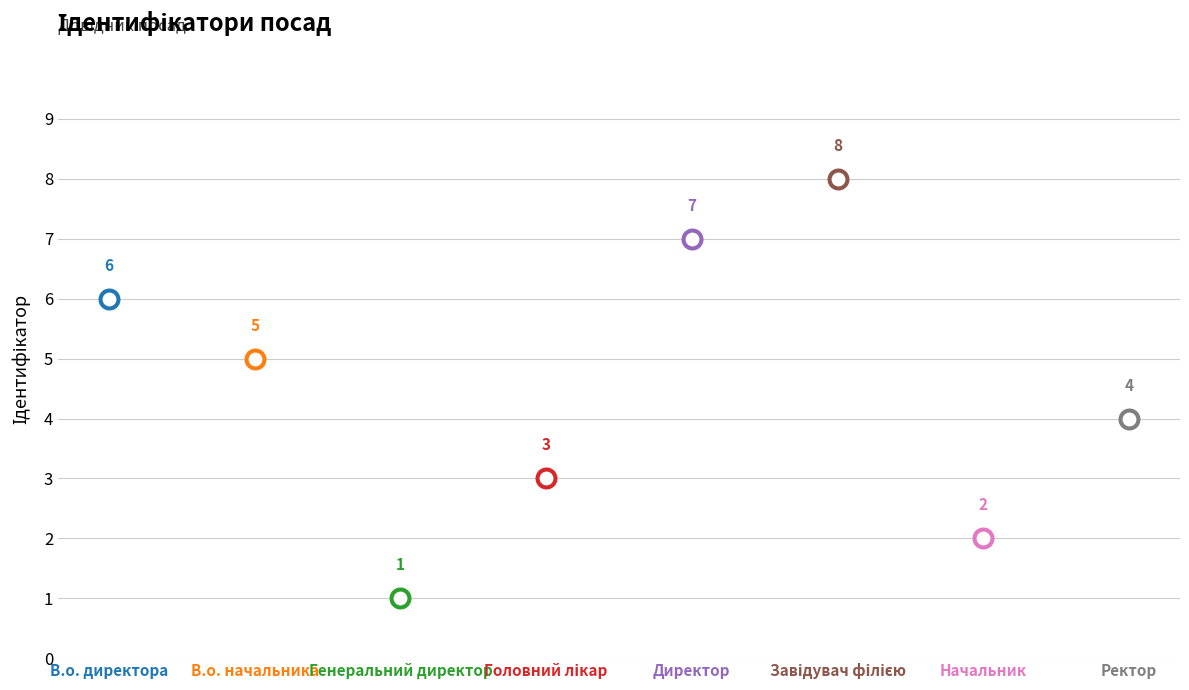

Approximately how many times larger is the value at Ректор compared to Генеральний директор?

4.0